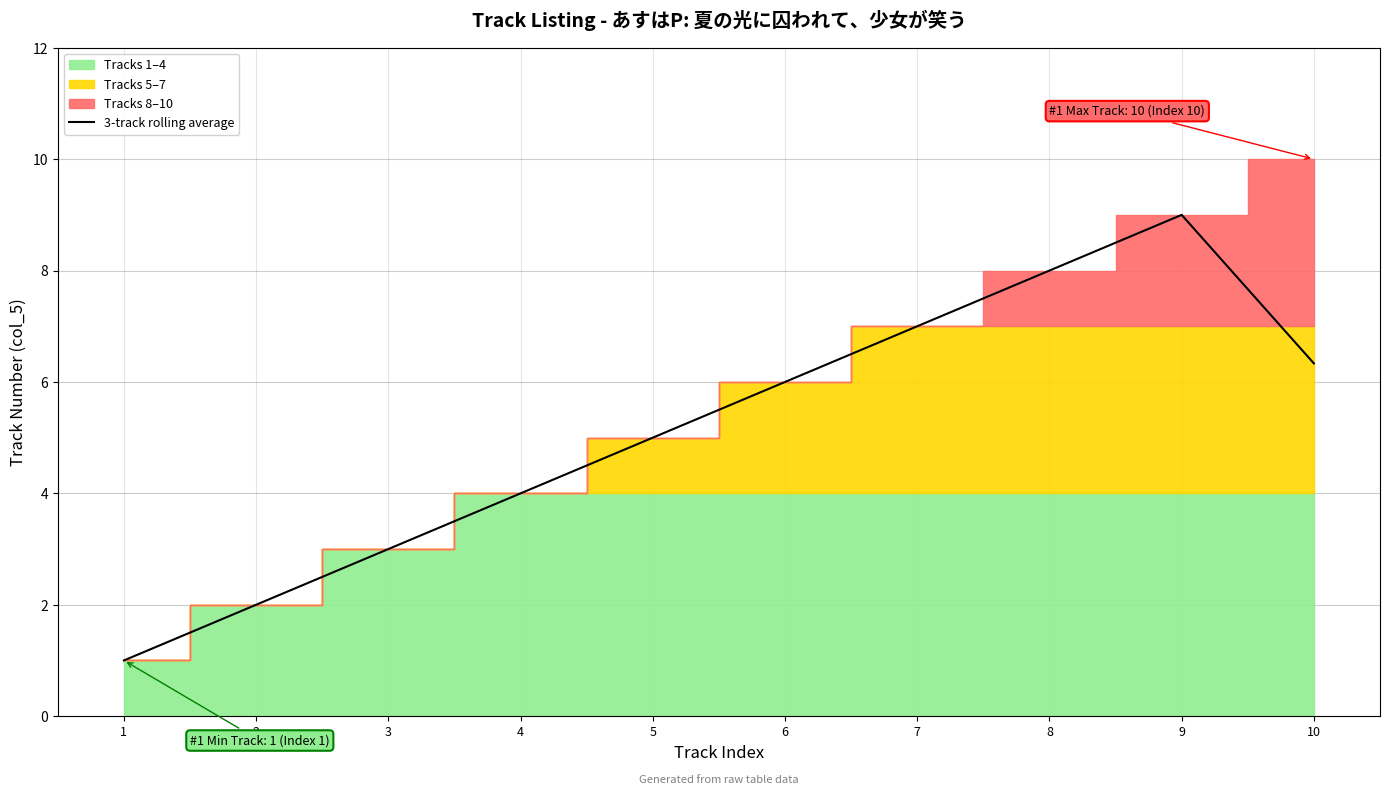

What is the sum of all values?

51.3